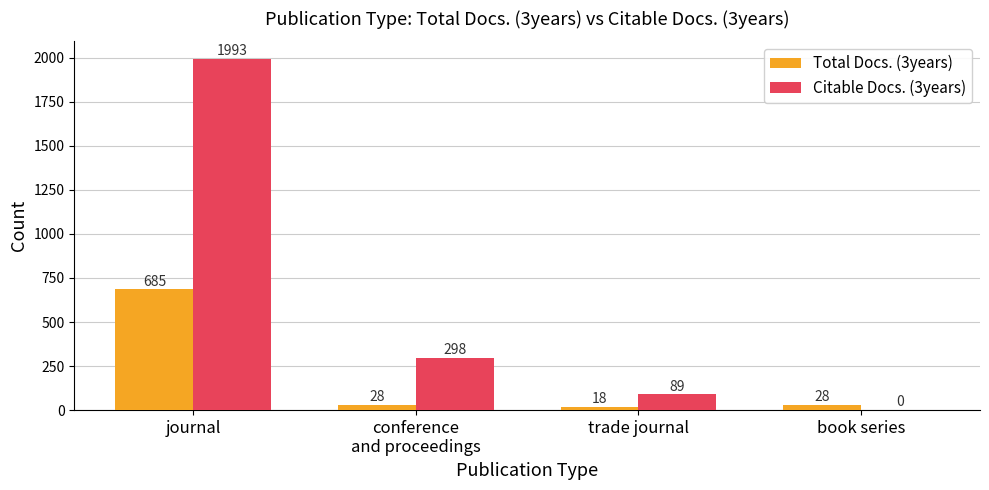

What is the sum of all Total Docs. (3years) values?

759